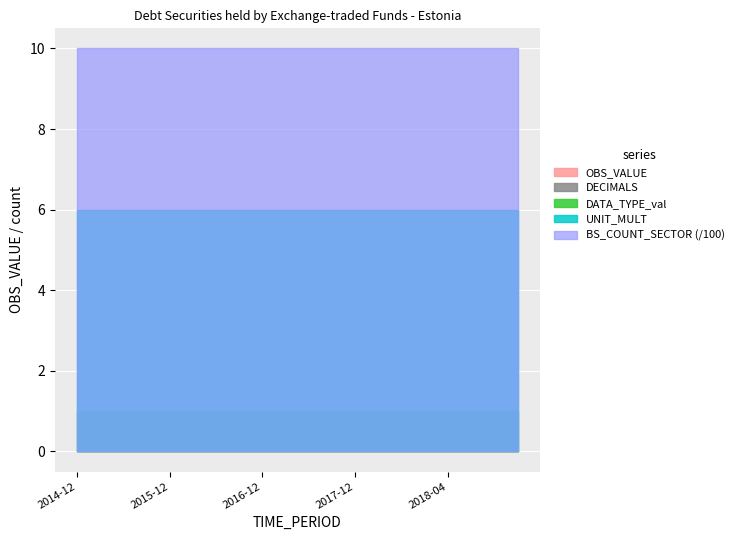

What is the label of the 20th point from the left?

2018-07